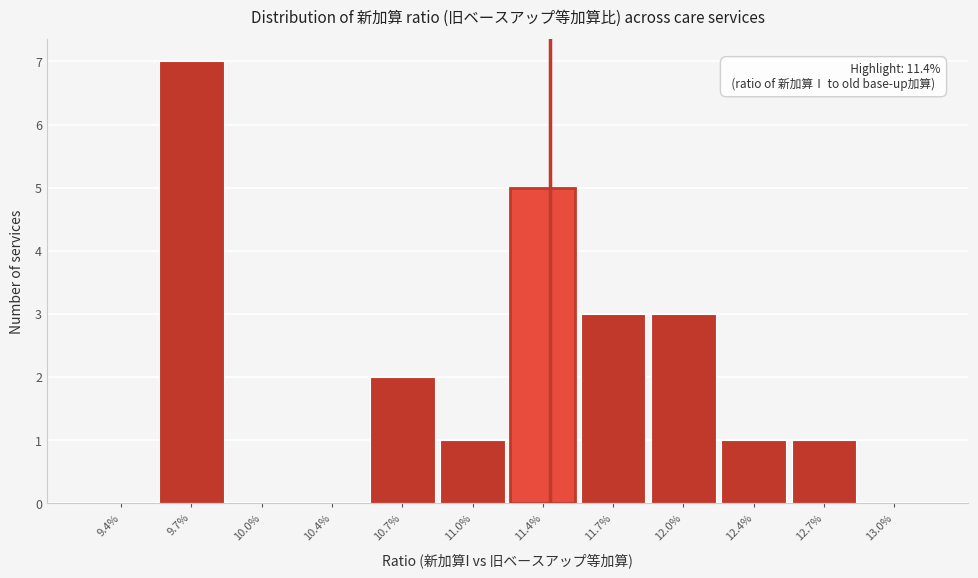

Reading left to right, extract all data points from this chart.

9.4%=0	9.7%=7	10.0%=0	10.4%=0	10.7%=2	11.0%=1	11.4%=5	11.7%=3	12.0%=3	12.4%=1	12.7%=1	13.0%=0